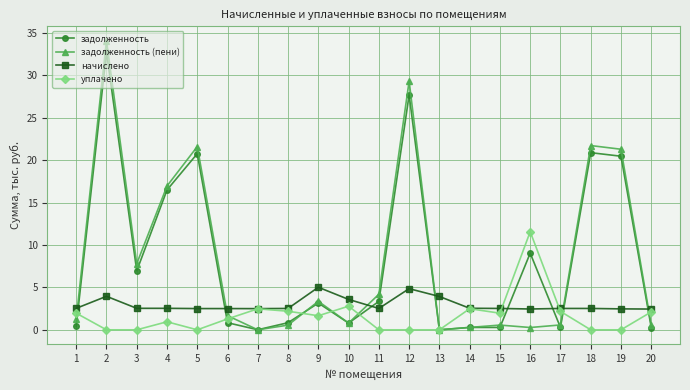

Read the уплачено value at 9.

1.7